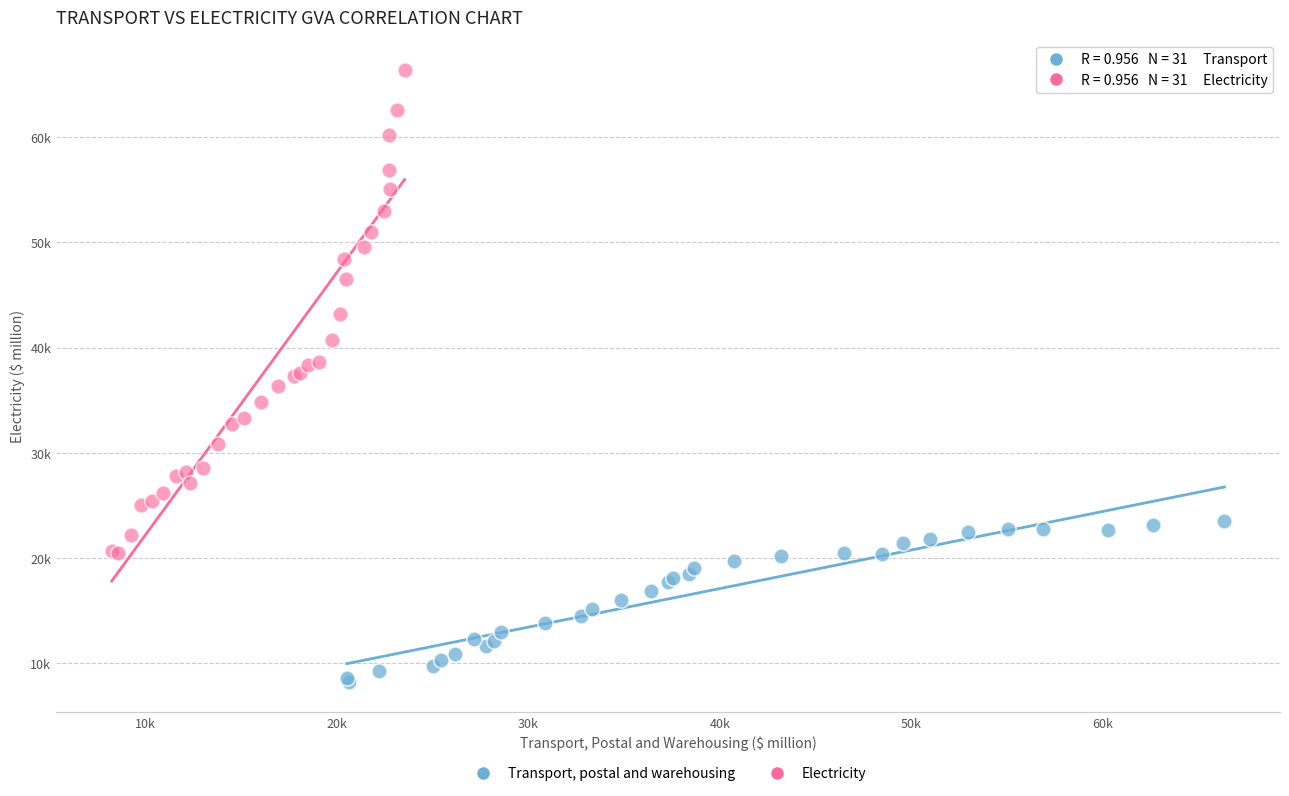

What are all the series names shown in the legend?

Transport, postal and warehousing, Electricity